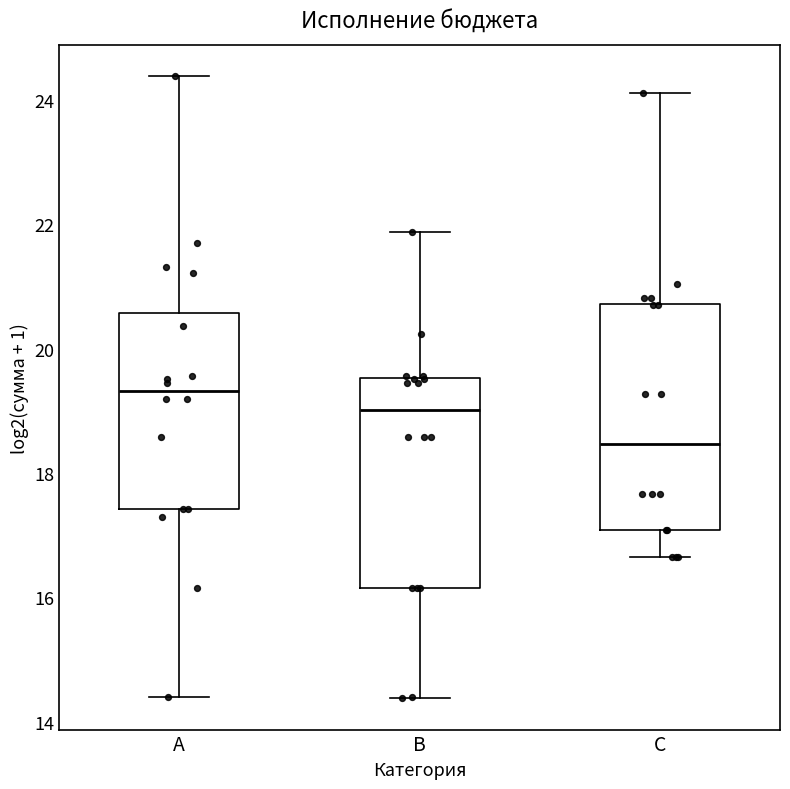

Which box has the lowest median line?

C